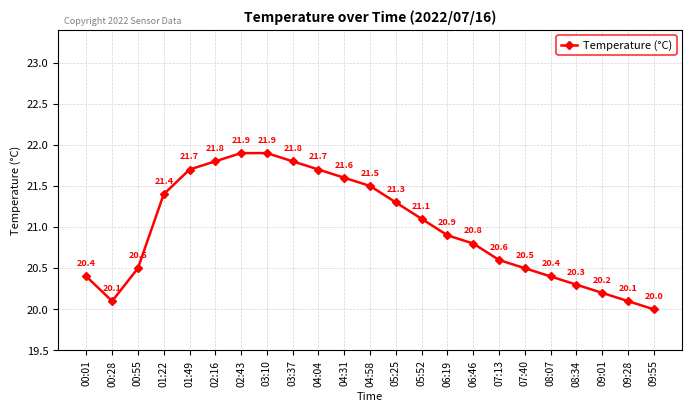

How many values exceed 20?

22